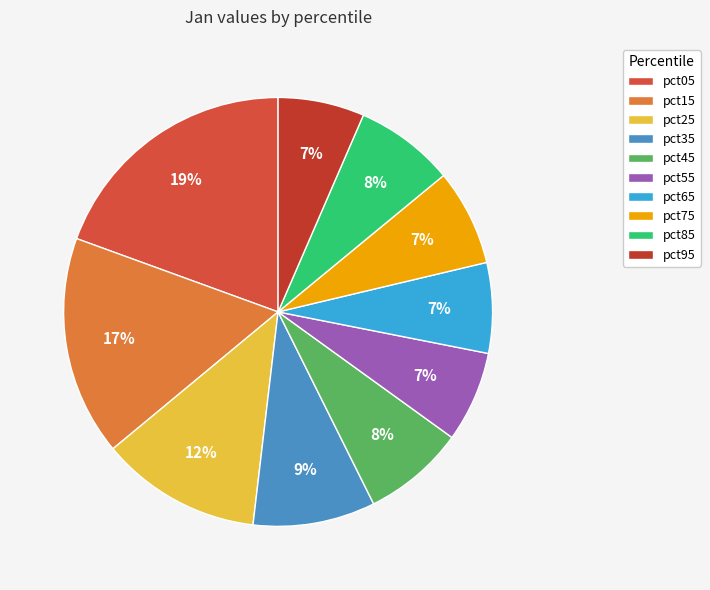

The pct15 slice represents 28% of the pie. True or false?

False